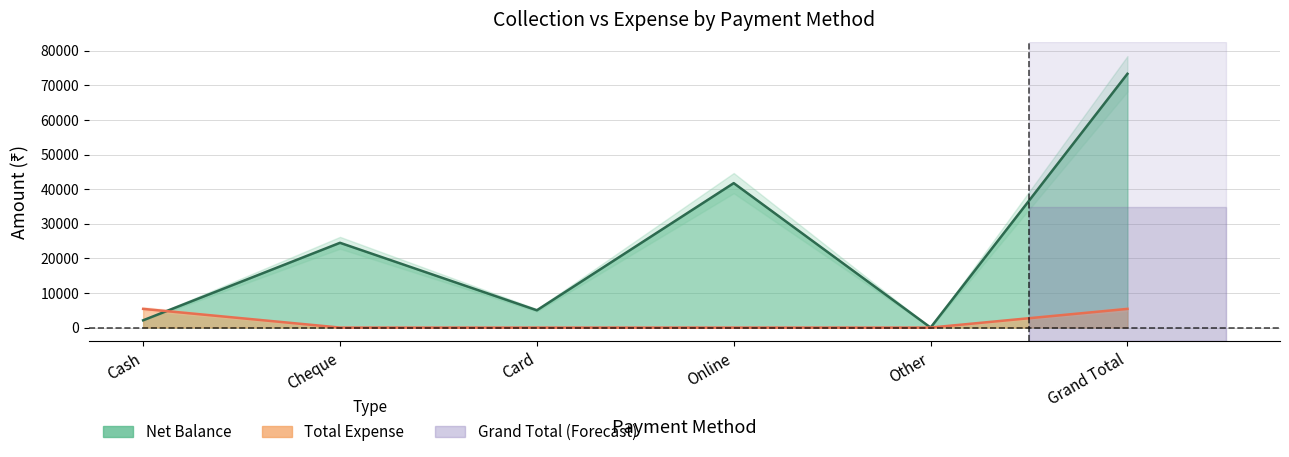

What is the spread (max minus min) of values at Cheque?

24500